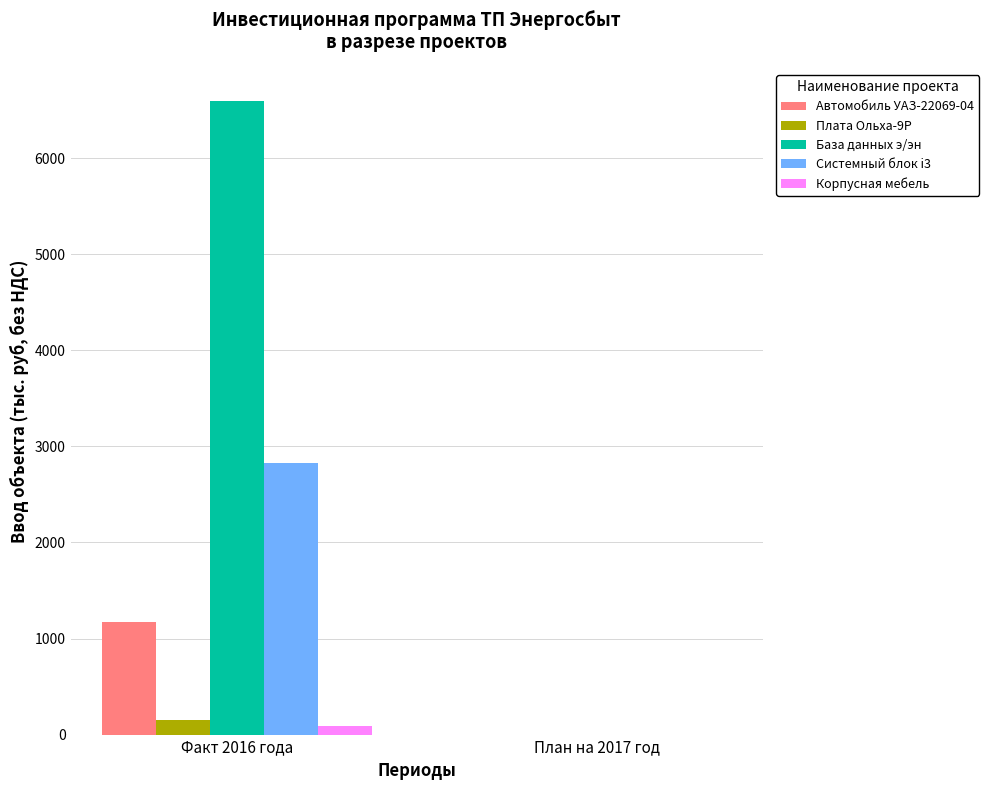

Is it true that Системный блок i3 equals 2832 at Факт 2016 года?

True